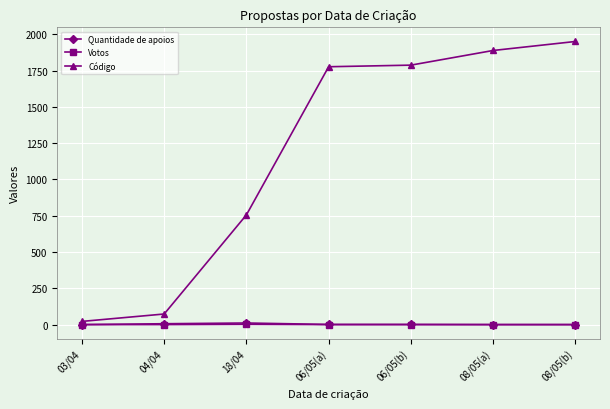

Which series has the largest total across all categories?

Código